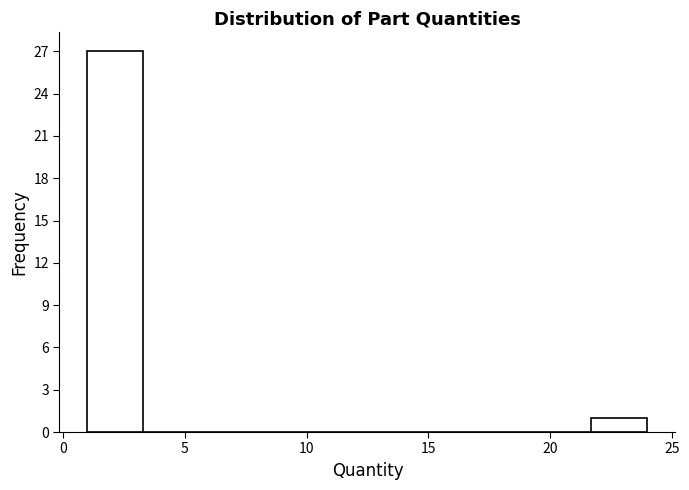

Over which range of the x-axis is the bar tallest?

1.0 to 3.3